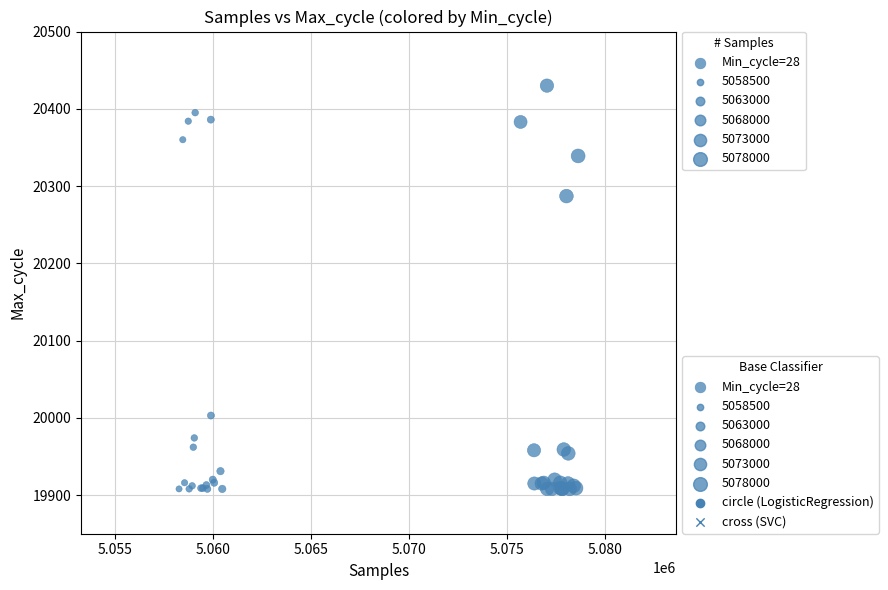

What Y value in the scatter plot is closest to 20169?

20287